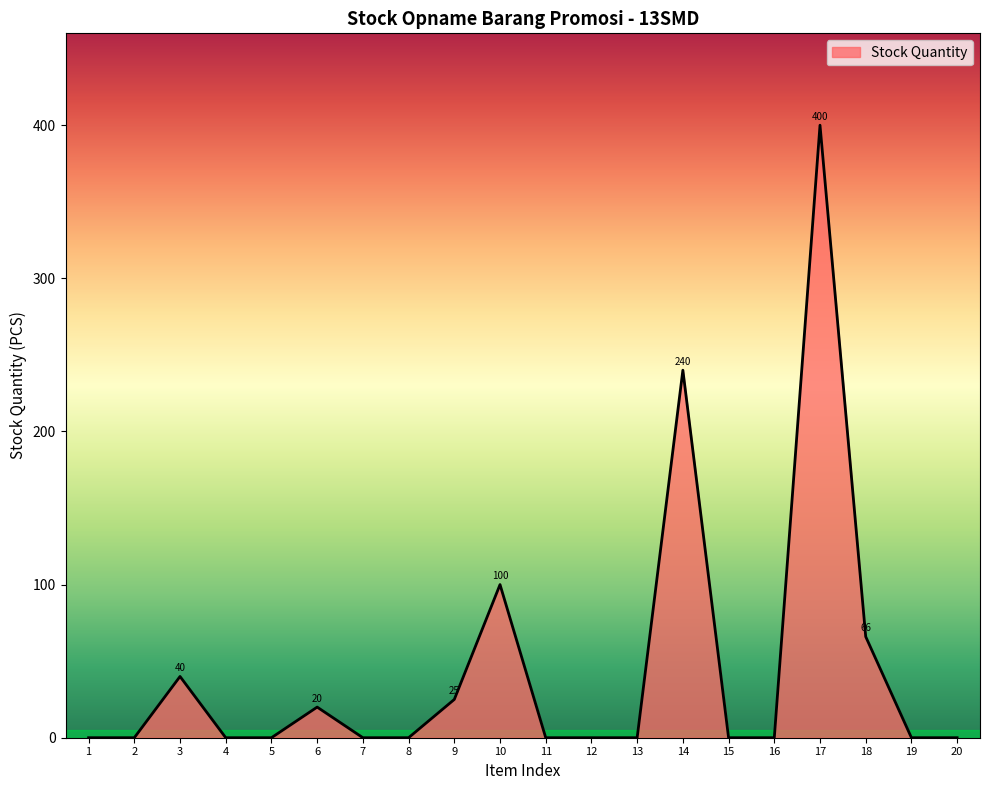

What is the average value?

45